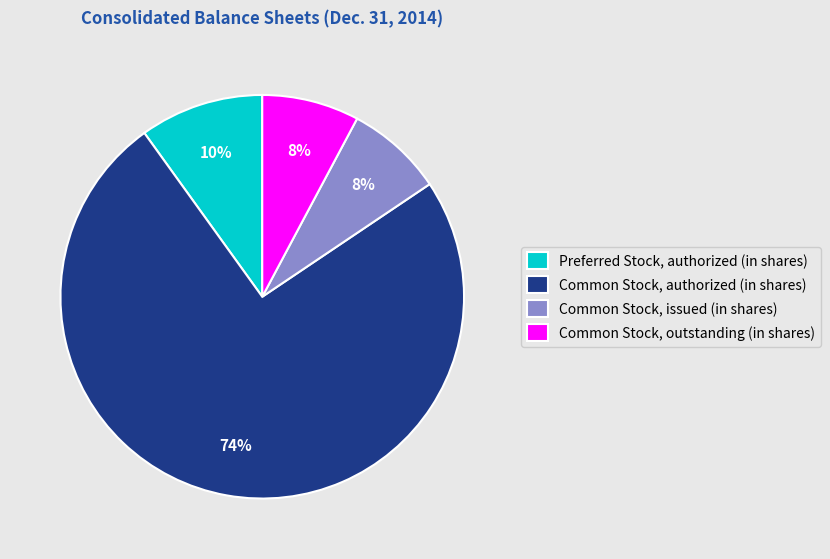

Which category has the biggest portion of the pie?

Common Stock, authorized (in shares)